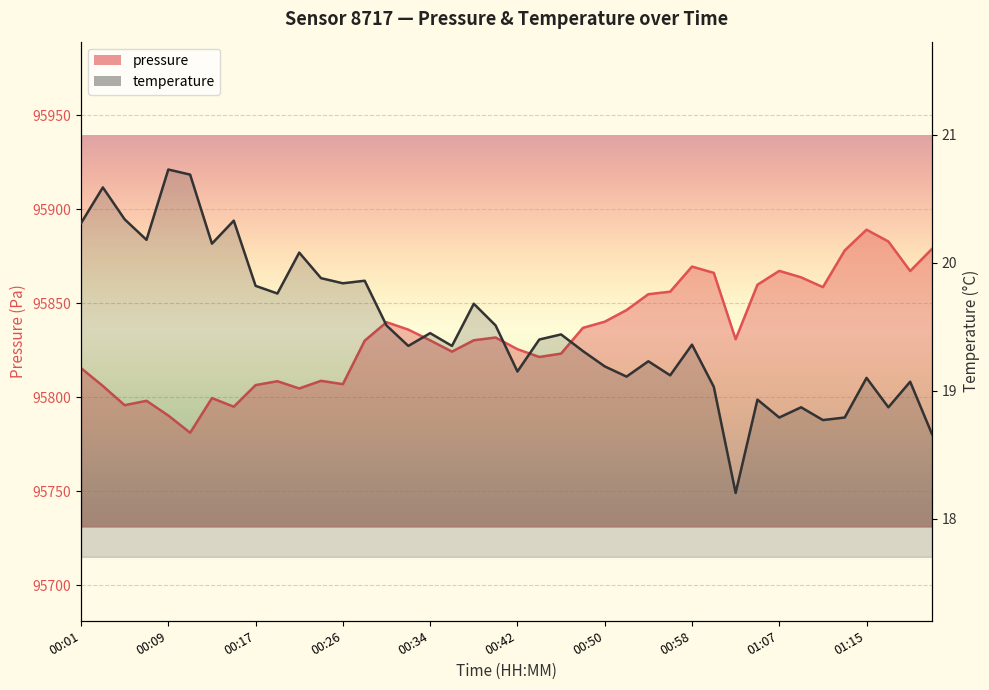

What is the difference between the pressure values at 00:05 and 01:05?

64.1